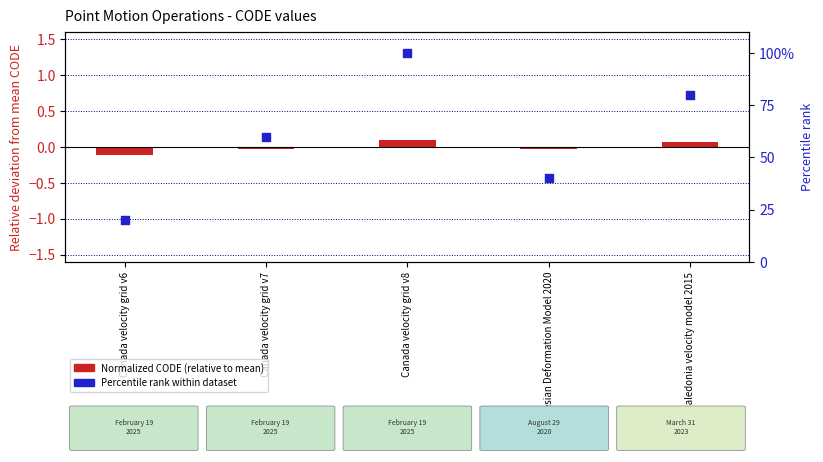

What are all the series names shown in the legend?

Normalized CODE (relative to mean), Percentile rank within dataset